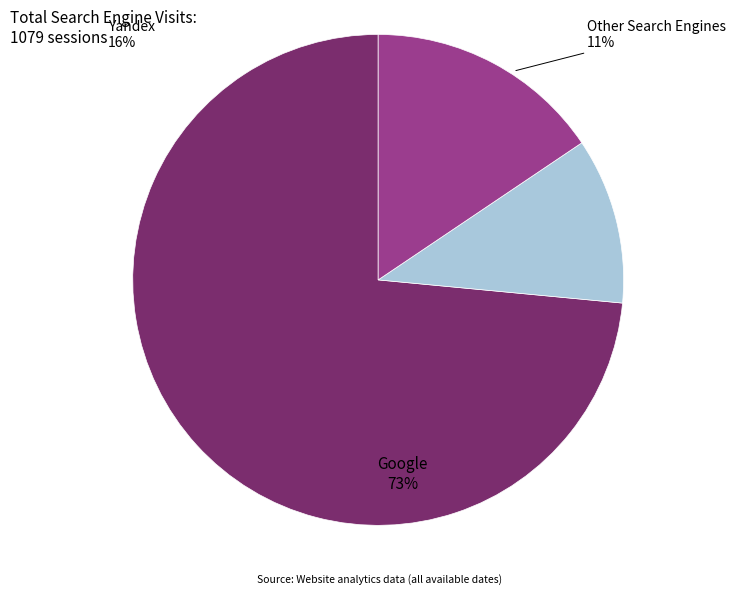

What is the largest slice in the pie chart?

Google